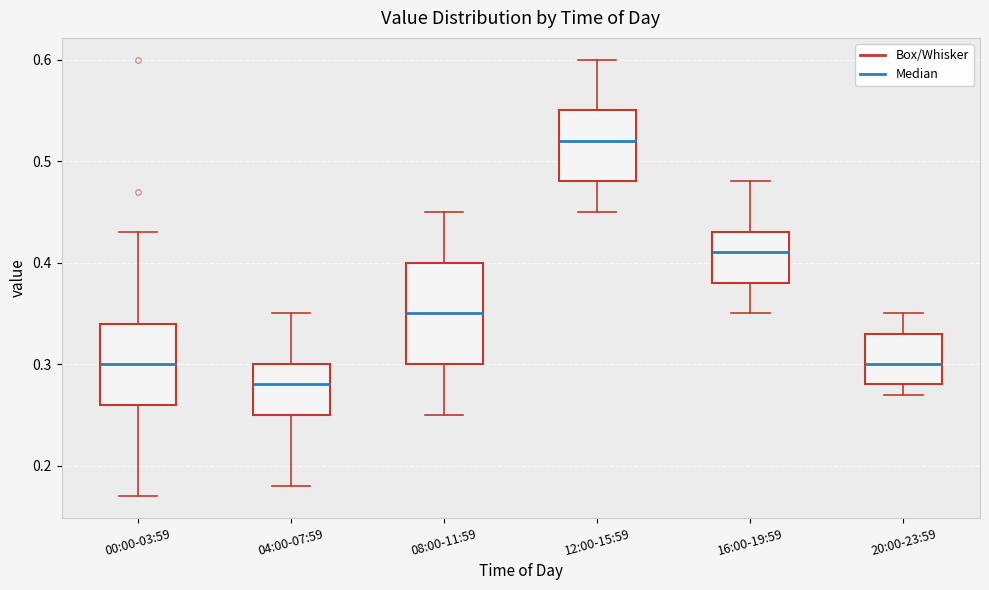

Reading left to right, read every box against the y-axis: the position of its median line, the range the box covers, and the ends of its whiskers. The values are not printed on the chart, so give them approximately, as read against the axis.

00:00-03:59: median 0.30, box 0.26 to 0.34, whiskers 0.17 to 0.43
04:00-07:59: median 0.28, box 0.25 to 0.30, whiskers 0.18 to 0.35
08:00-11:59: median 0.35, box 0.30 to 0.40, whiskers 0.25 to 0.45
12:00-15:59: median 0.52, box 0.48 to 0.55, whiskers 0.45 to 0.60
16:00-19:59: median 0.41, box 0.38 to 0.43, whiskers 0.35 to 0.48
20:00-23:59: median 0.30, box 0.28 to 0.33, whiskers 0.27 to 0.35